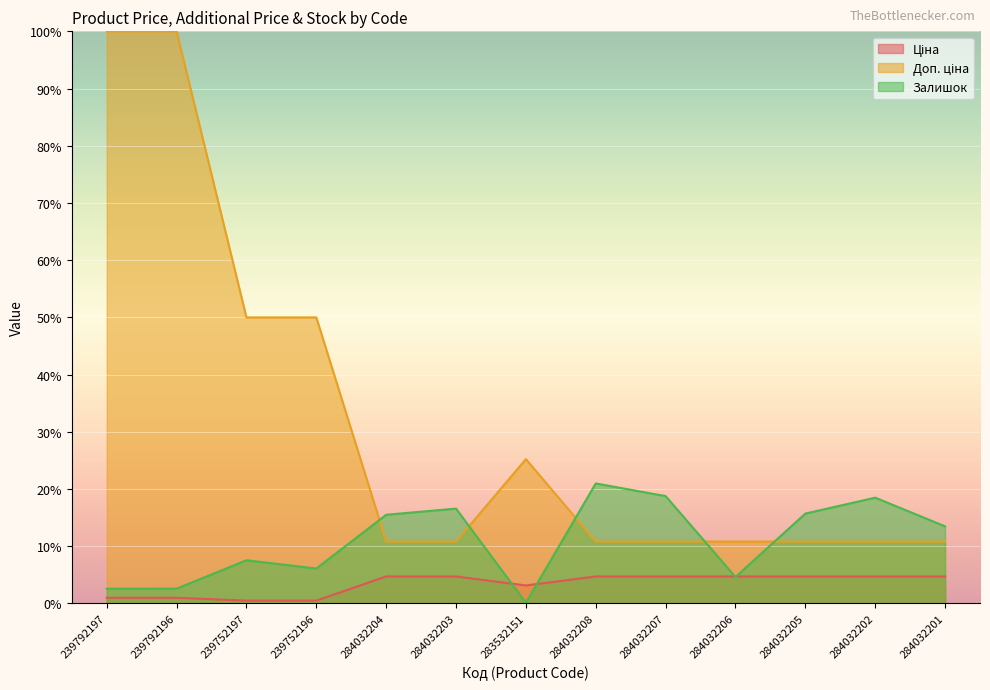

Reading right to left, list all the values displayed in this chart.

Ціна: 284032201=4.7	284032202=4.7	284032205=4.7	284032206=4.7	284032207=4.7	284032208=4.7	283532151=3.2	284032203=4.7	284032204=4.7	239752196=0.5	239752197=0.5	239792196=1.0	239792197=1.0
Доп. ціна: 284032201=10.8	284032202=10.8	284032205=10.8	284032206=10.8	284032207=10.8	284032208=10.8	283532151=25.2	284032203=10.8	284032204=10.8	239752196=50.0	239752197=50.0	239792196=100.0	239792197=100.0
Залишок: 284032201=13.5	284032202=18.5	284032205=15.7	284032206=4.6	284032207=18.8	284032208=21.0	283532151=0.1	284032203=16.6	284032204=15.5	239752196=6.1	239752197=7.6	239792196=2.6	239792197=2.6